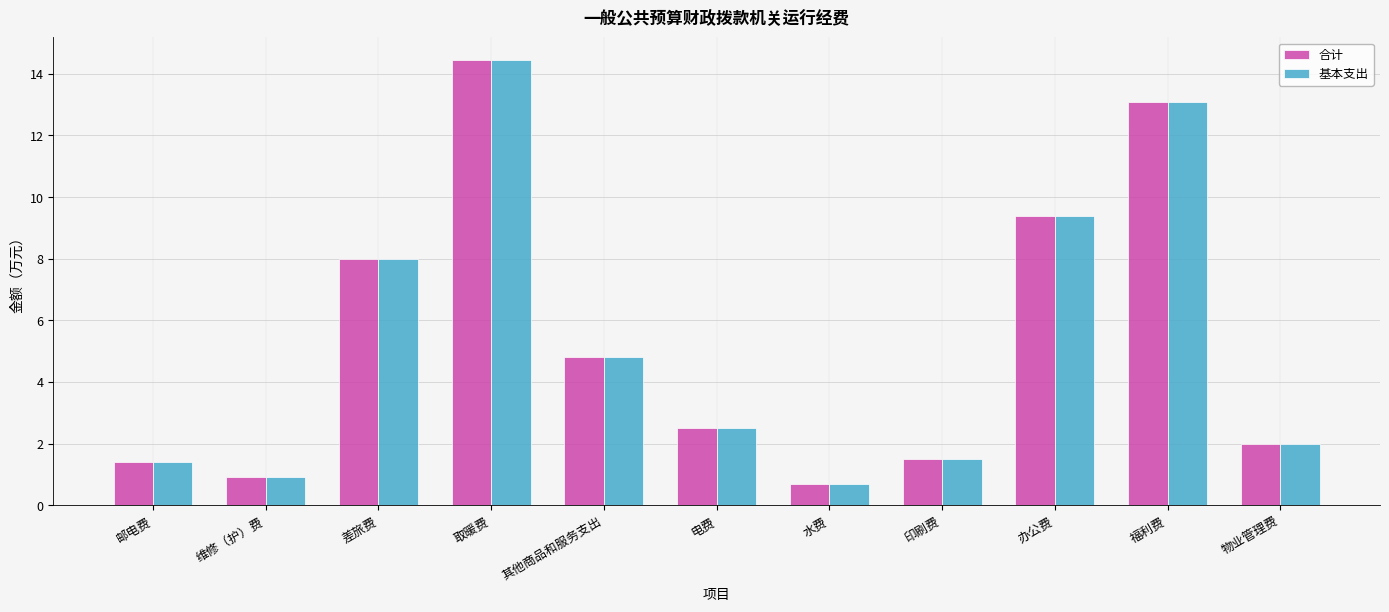

How many bars are there in each group?

2